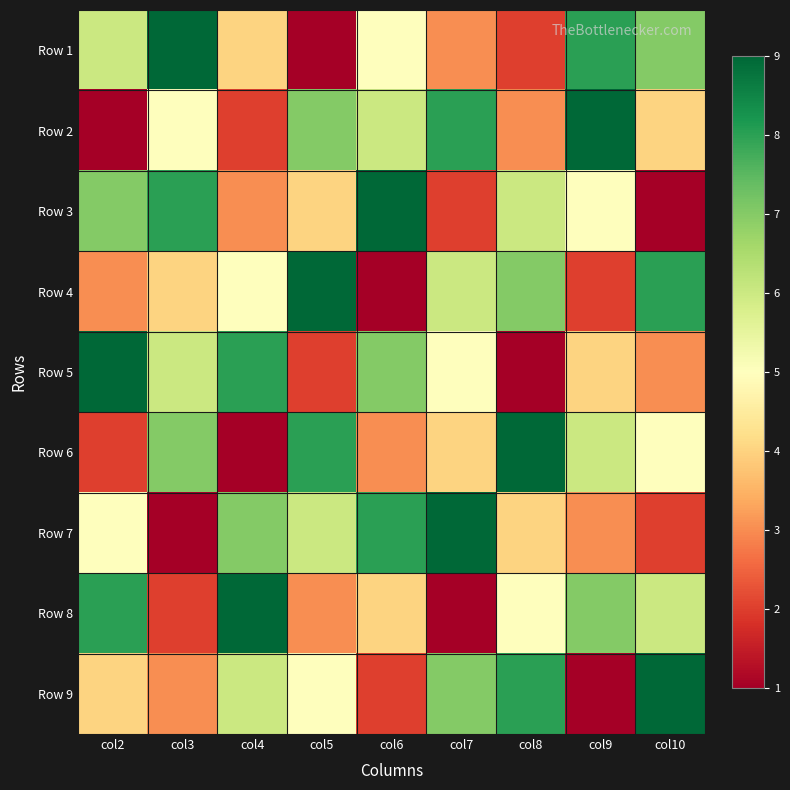

Reading left to right, transcribe all the data shown in this chart.

Row 1: col2=6	col3=9	col4=4	col5=1	col6=5	col7=3	col8=2	col9=8	col10=7
Row 2: col2=1	col3=5	col4=2	col5=7	col6=6	col7=8	col8=3	col9=9	col10=4
Row 3: col2=7	col3=8	col4=3	col5=4	col6=9	col7=2	col8=6	col9=5	col10=1
Row 4: col2=3	col3=4	col4=5	col5=9	col6=1	col7=6	col8=7	col9=2	col10=8
Row 5: col2=9	col3=6	col4=8	col5=2	col6=7	col7=5	col8=1	col9=4	col10=3
Row 6: col2=2	col3=7	col4=1	col5=8	col6=3	col7=4	col8=9	col9=6	col10=5
Row 7: col2=5	col3=1	col4=7	col5=6	col6=8	col7=9	col8=4	col9=3	col10=2
Row 8: col2=8	col3=2	col4=9	col5=3	col6=4	col7=1	col8=5	col9=7	col10=6
Row 9: col2=4	col3=3	col4=6	col5=5	col6=2	col7=7	col8=8	col9=1	col10=9